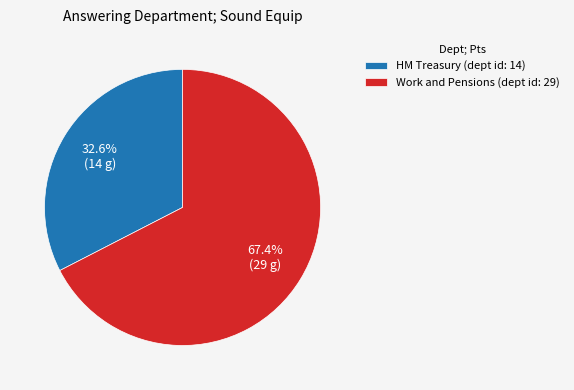

To the nearest percent, what is the average slice percentage?

50%